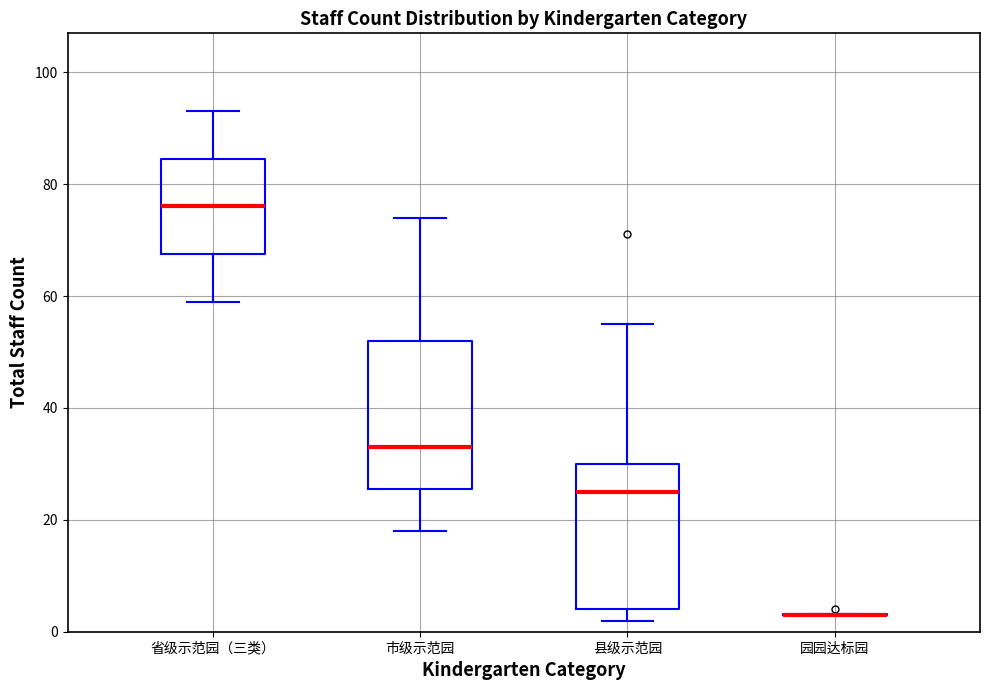

Where does the median line of the box for 市级示范园 sit on the y-axis? The values are not printed on the chart, so give them approximately, as read against the axis.

34